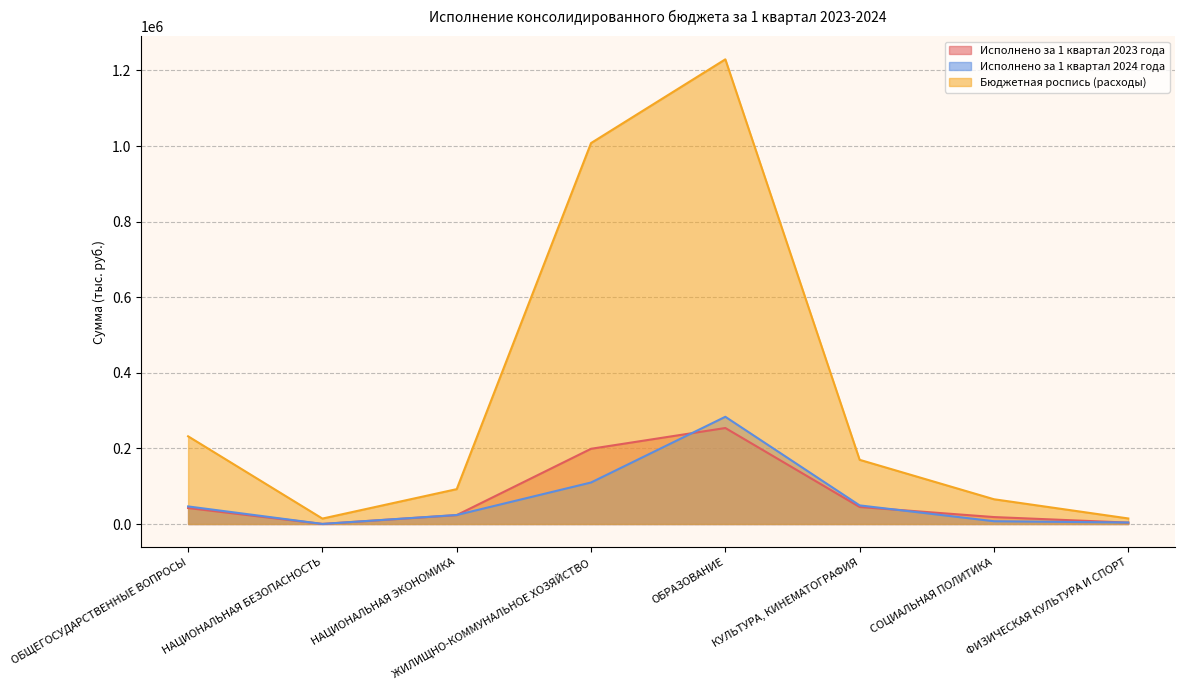

True or false: Исполнено за 1 квартал 2023 года and Исполнено за 1 квартал 2024 года cross at least once.

True